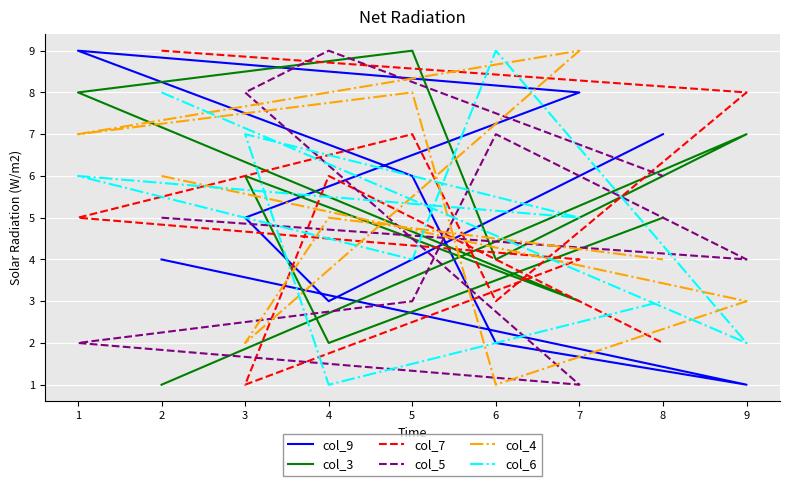

What are all the series names shown in the legend?

col_9, col_3, col_7, col_5, col_4, col_6